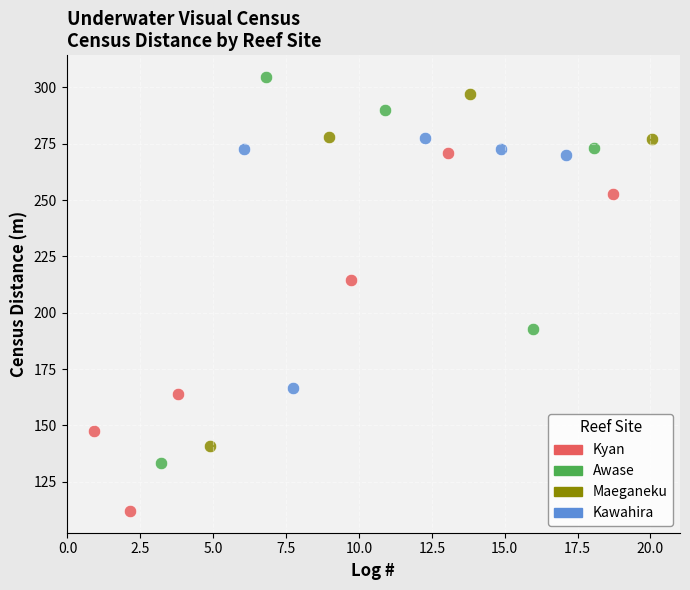

Which series contains the lowest Y value?

Kyan